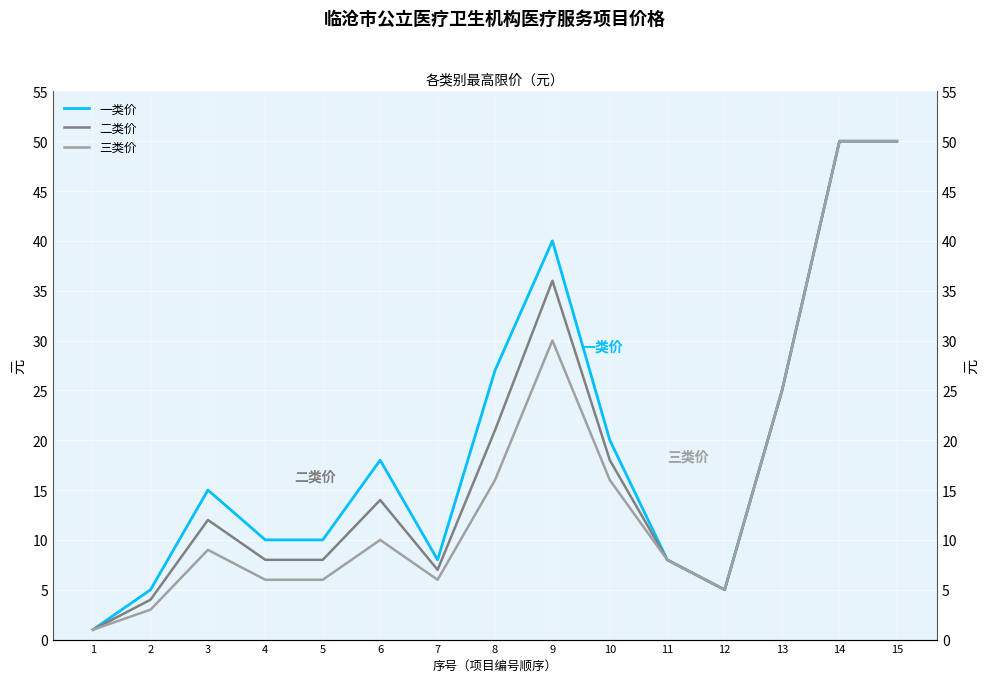

Which series has the largest total across all categories?

一类价